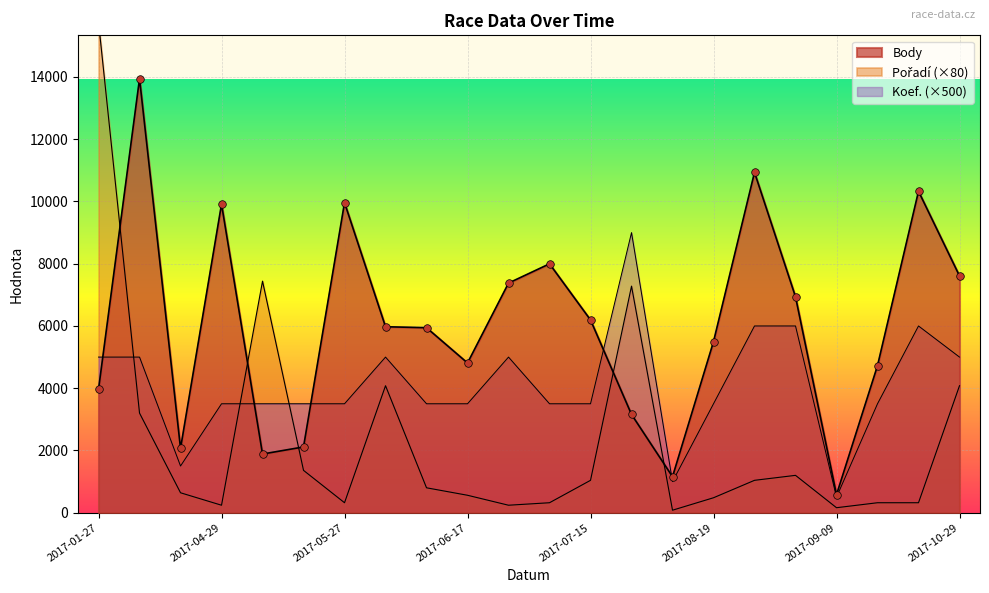

Which series reaches the maximum Y coordinate?

Pořadí